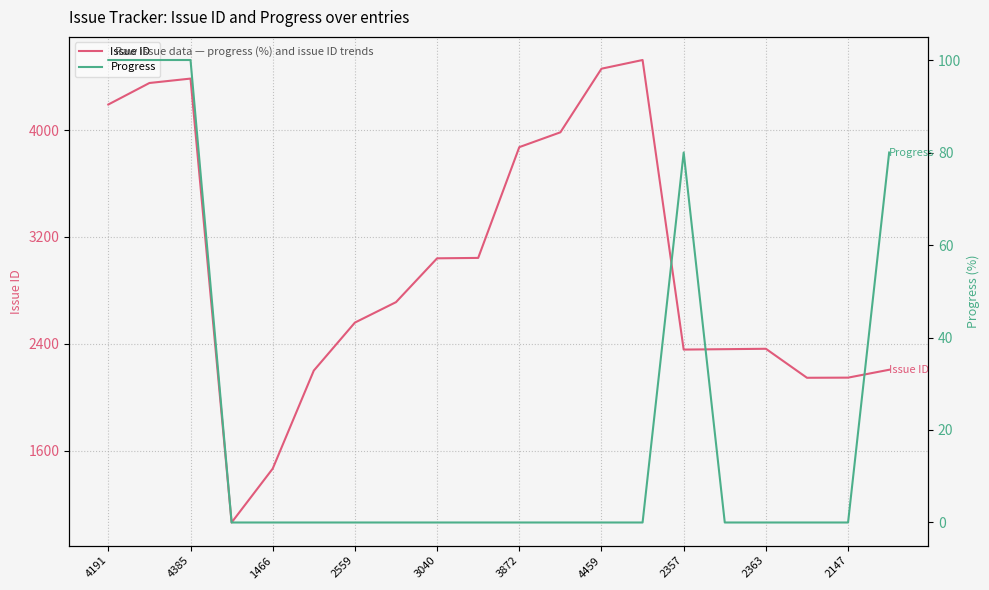

True or false: Issue ID and Progress intersect in this chart.

False